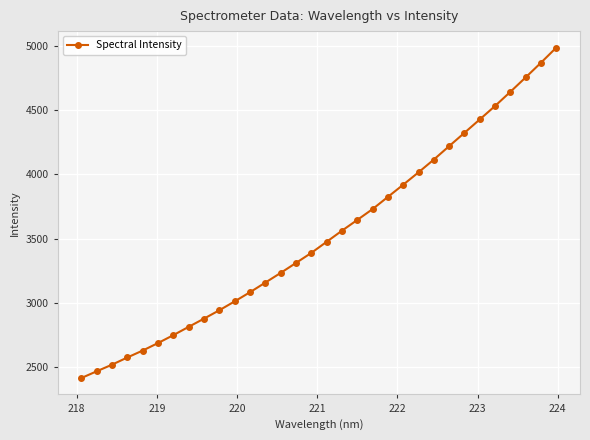

What is the value of the 28th point from the left?

4532.0